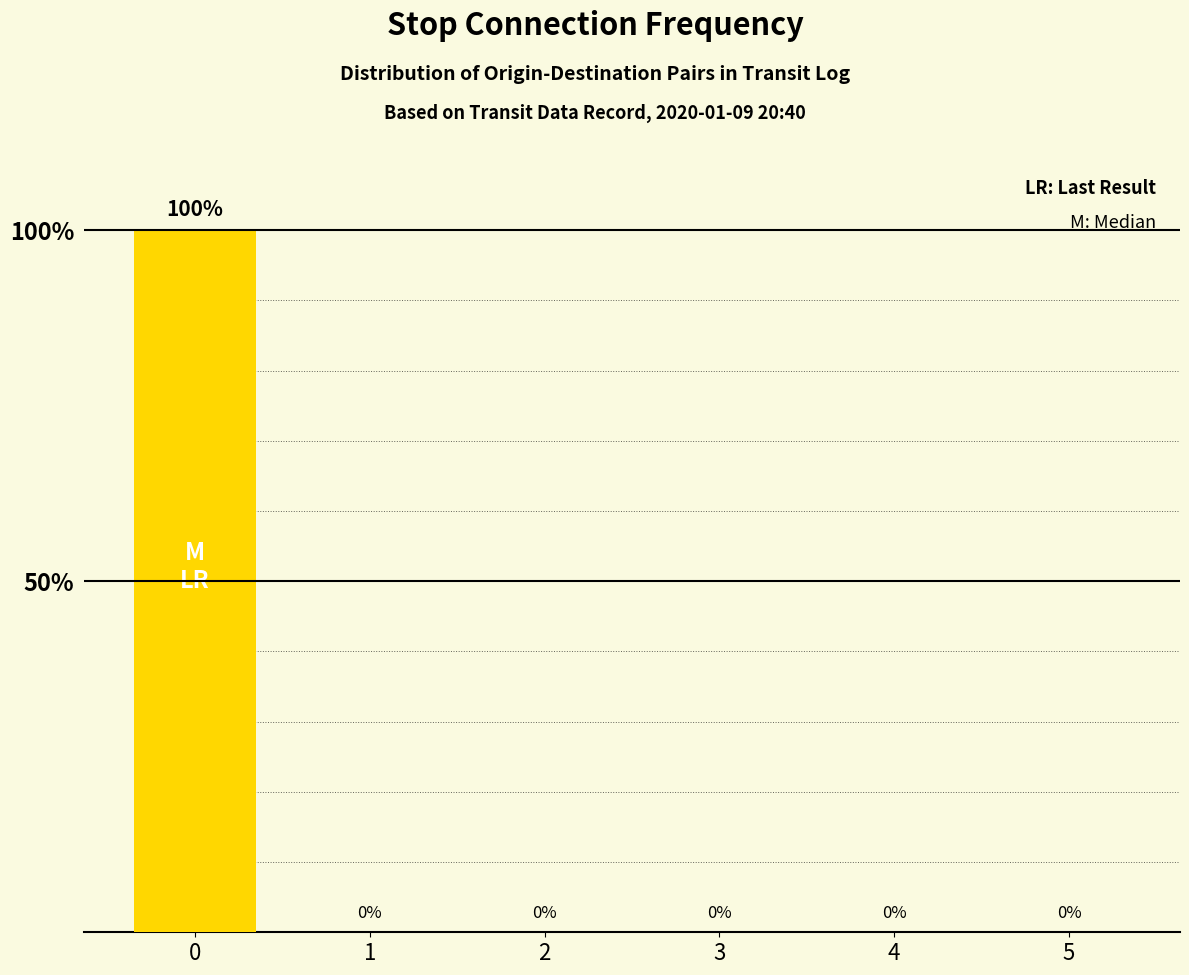

Are the bars horizontal?

No